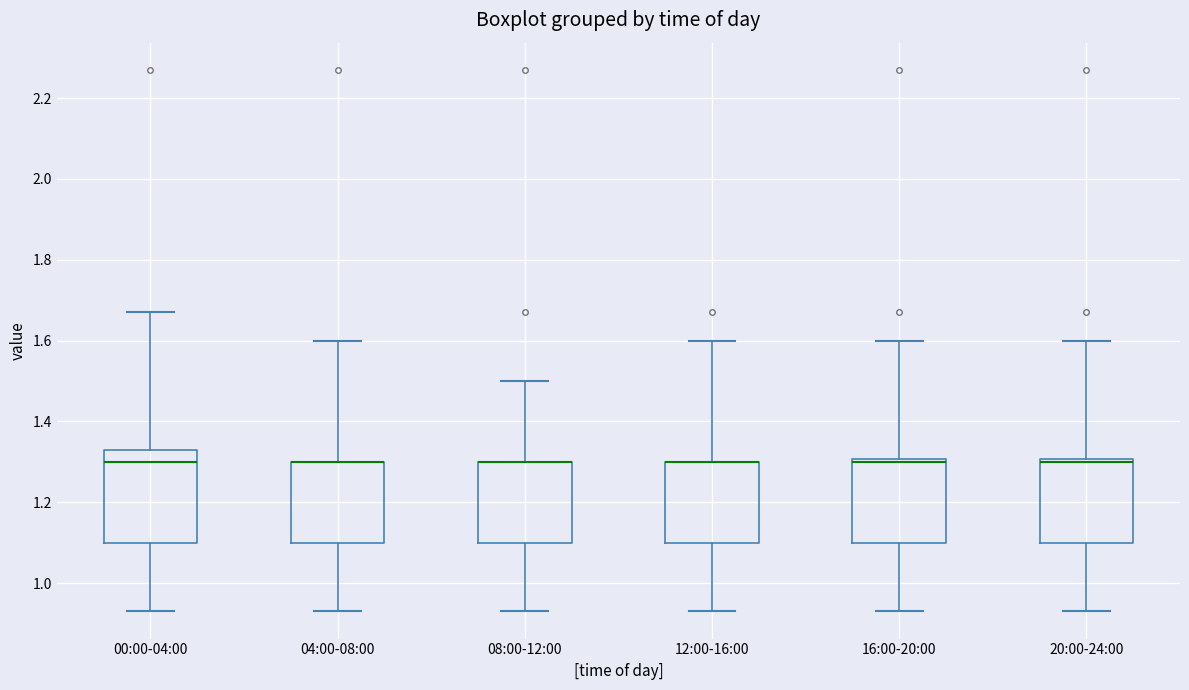

Which box is the tallest, from its lower edge to its upper edge?

00:00-04:00